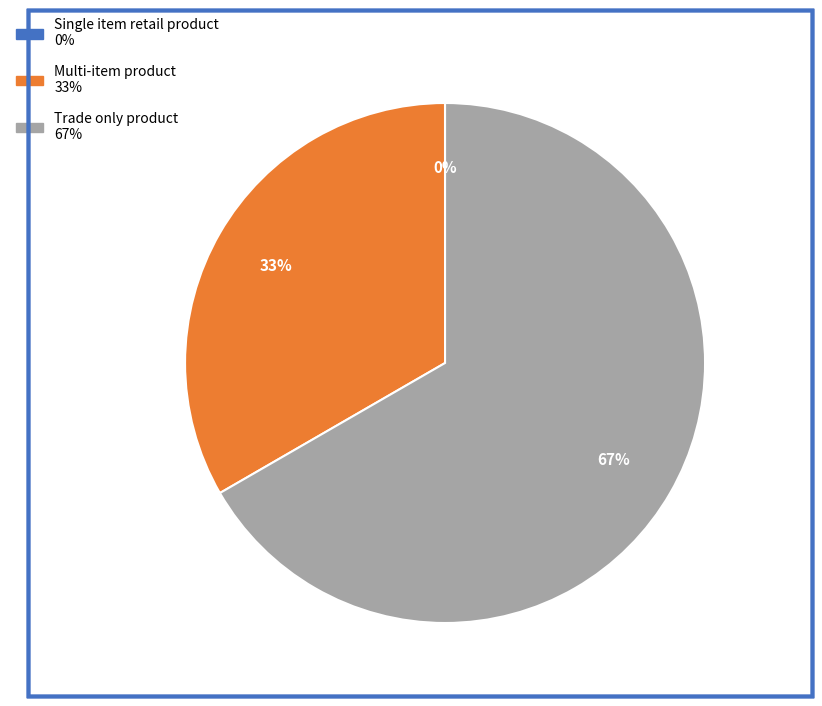

Between Trade only product and Multi-item product, which is larger?

Trade only product